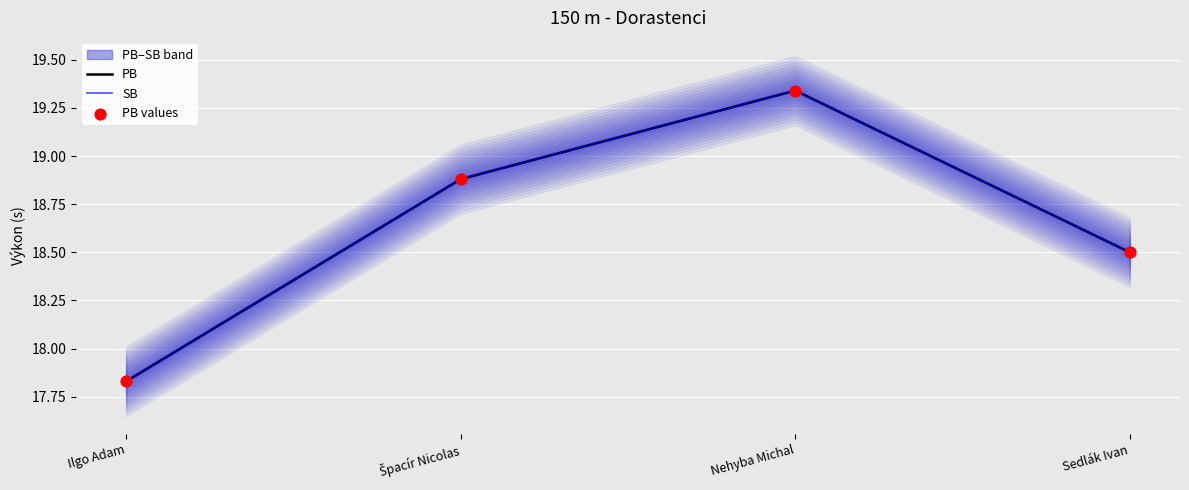

At how many categories does at least one series exceed 18?

3